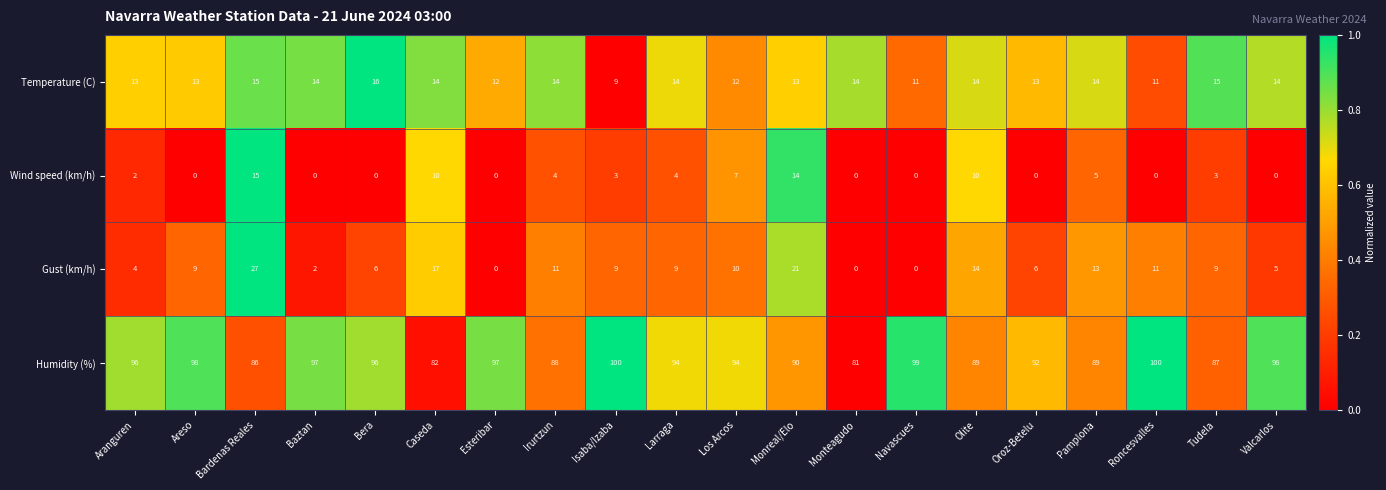

At which label is Wind speed (km/h) closest to 7?

Los Arcos